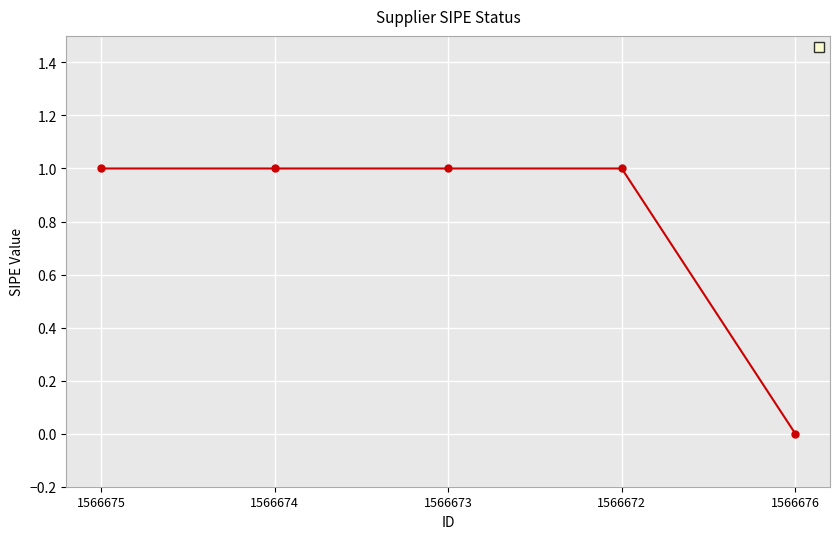

Is it true that the value at 1566675 is 0?

False